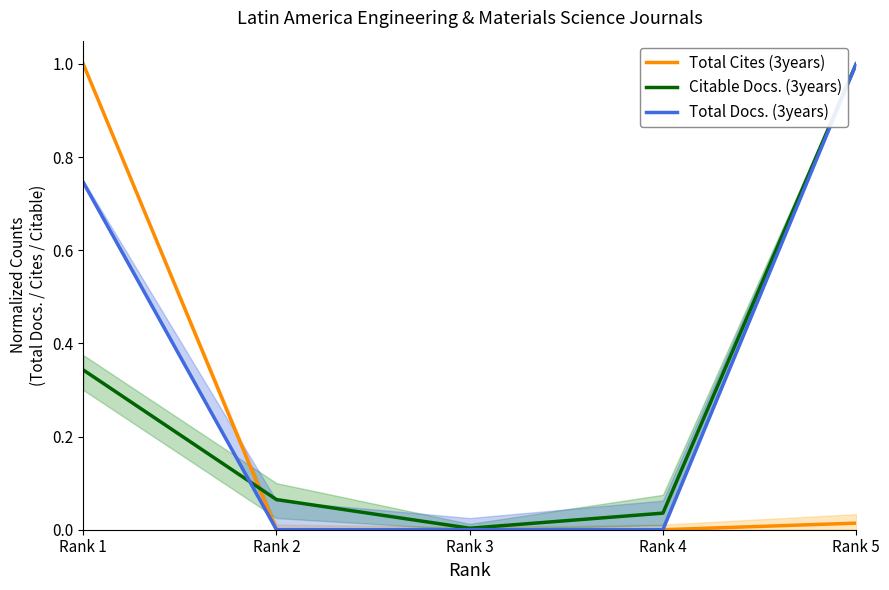

Which series has the widest spread of values?

Total Cites (3years)